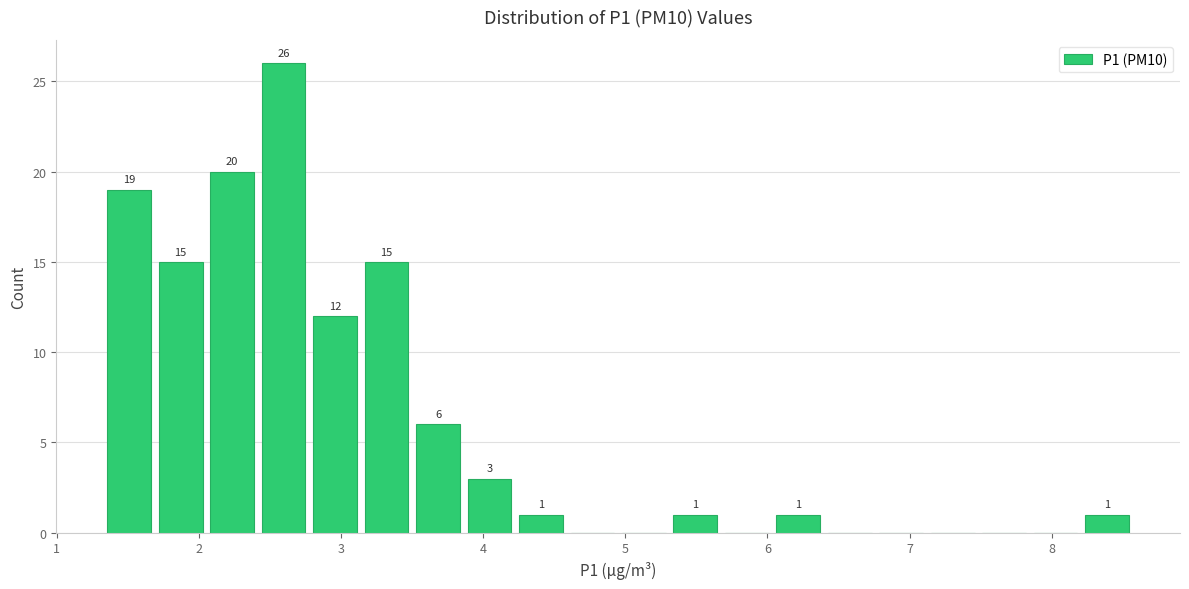

Read against the x-axis, roughly where is the centre of the tallest bar?

2.6